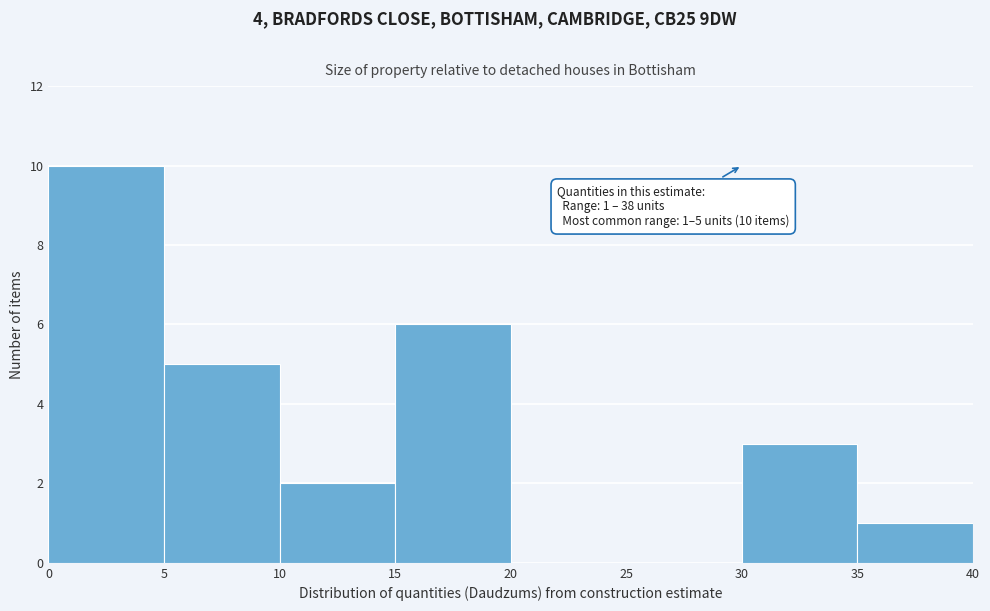

Over which range of the x-axis is the bar tallest?

0 to 5